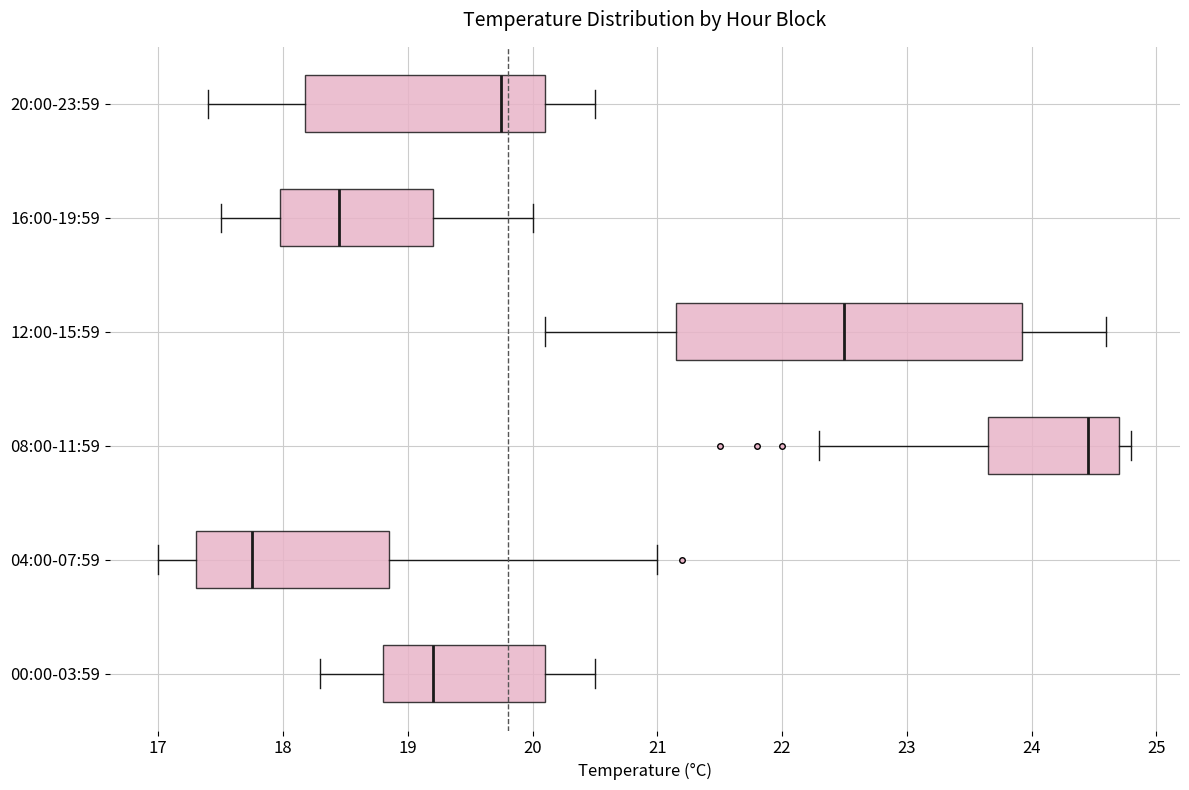

Where does the median line of the box for 12:00-15:59 sit on the x-axis? The values are not printed on the chart, so give them approximately, as read against the axis.

22.5